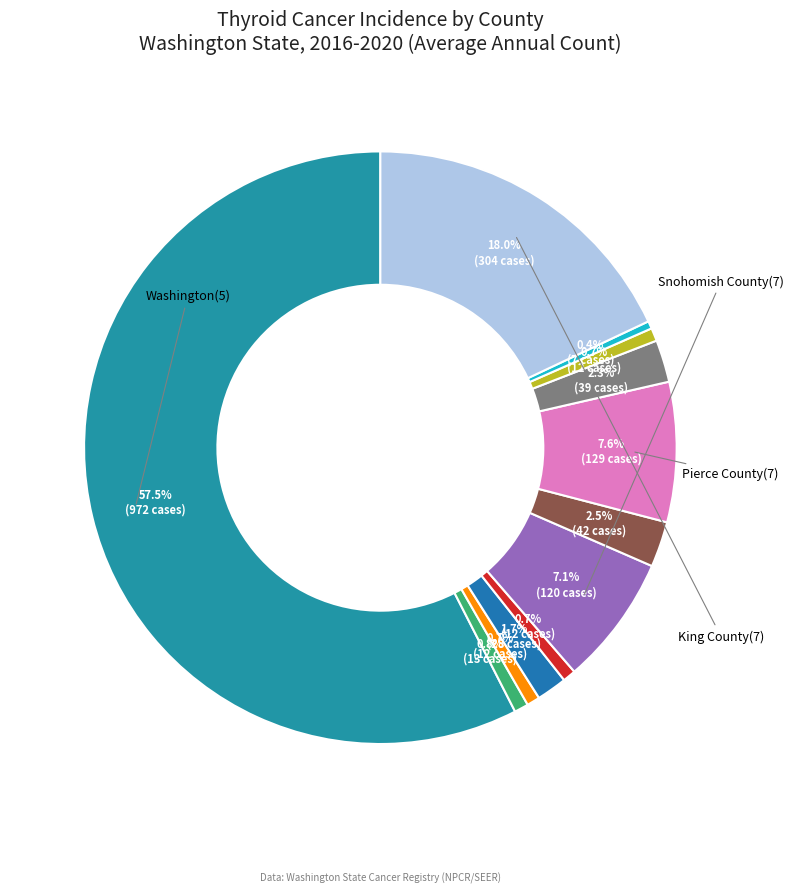

Count the number of slices in the pie.

12